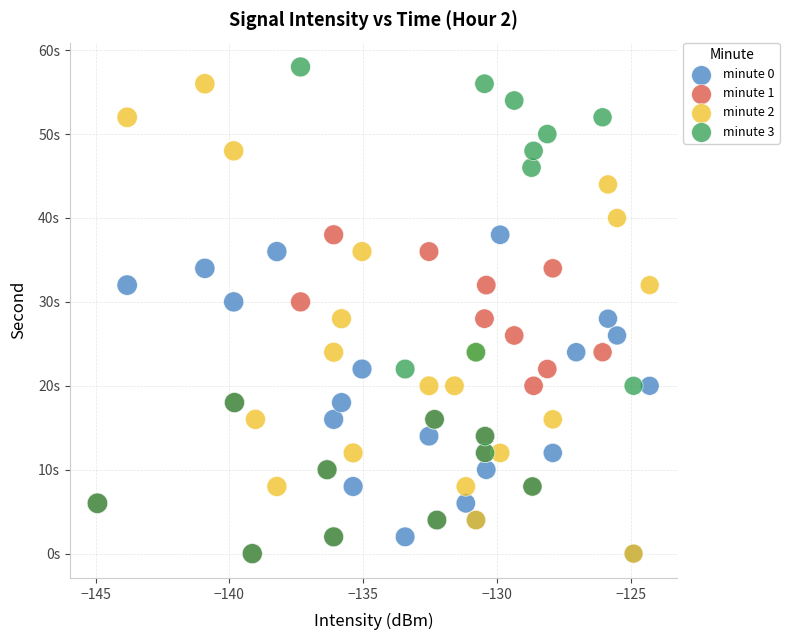

Which series contains the highest Y value?

minute 3